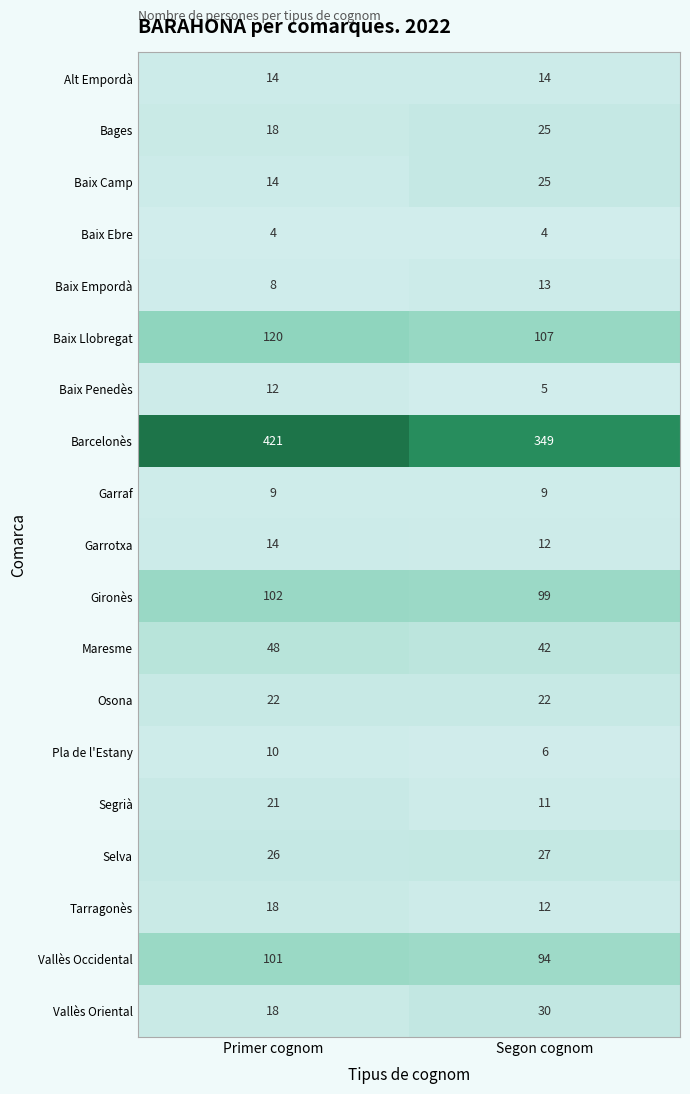

What is the average value of the Baix Ebre series?

4